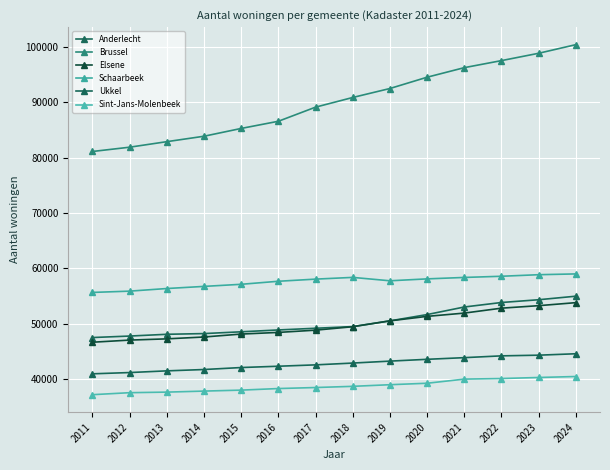

Is the value of Elsene at 2015 greater than the value of Anderlecht at 2011?

Yes